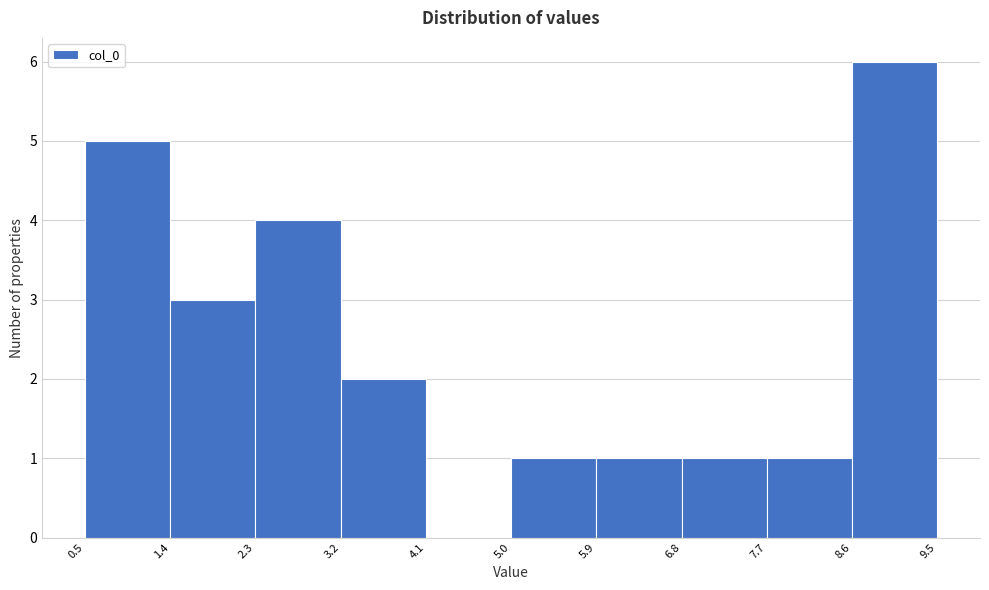

Reading left to right, list every bar in this chart as the range it spans on the x-axis followed by its height. The values are not printed on the chart, so give them approximately, as read against the axis.

0.5 to 1.4: 5
1.4 to 2.3: 3
2.3 to 3.2: 4
3.2 to 4.1: 2
4.1 to 5.0: 0
5.0 to 5.9: 1
5.9 to 6.8: 1
6.8 to 7.7: 1
7.7 to 8.6: 1
8.6 to 9.5: 6